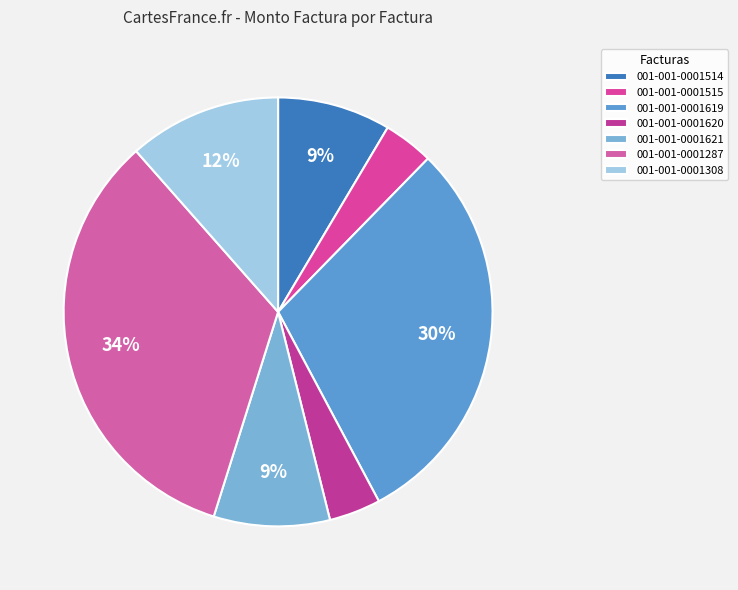

What percentage is the 001-001-0001514 slice, to the nearest percent?

9%